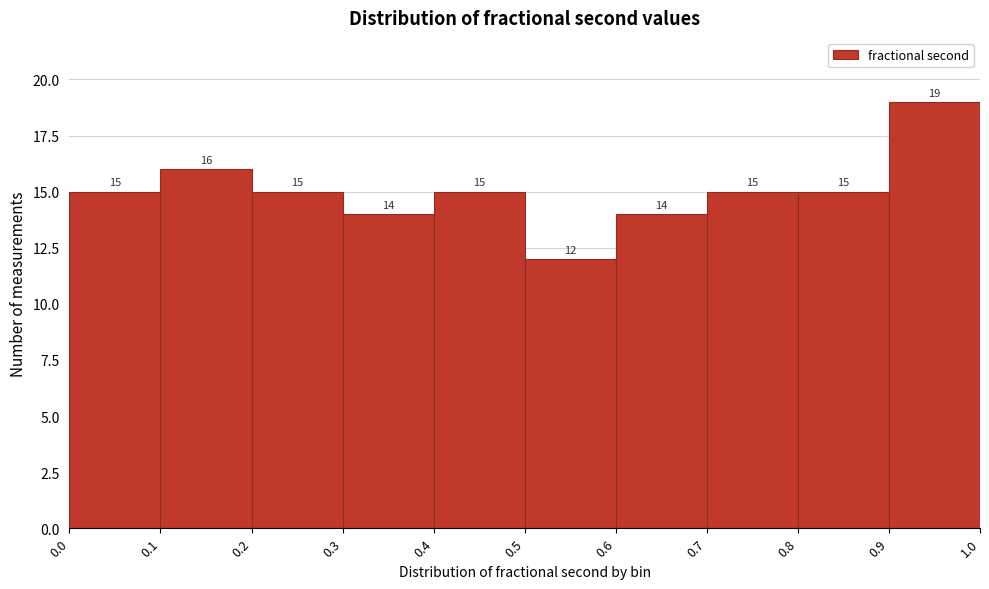

Over which range of the x-axis is the bar tallest?

0.9 to 1.0